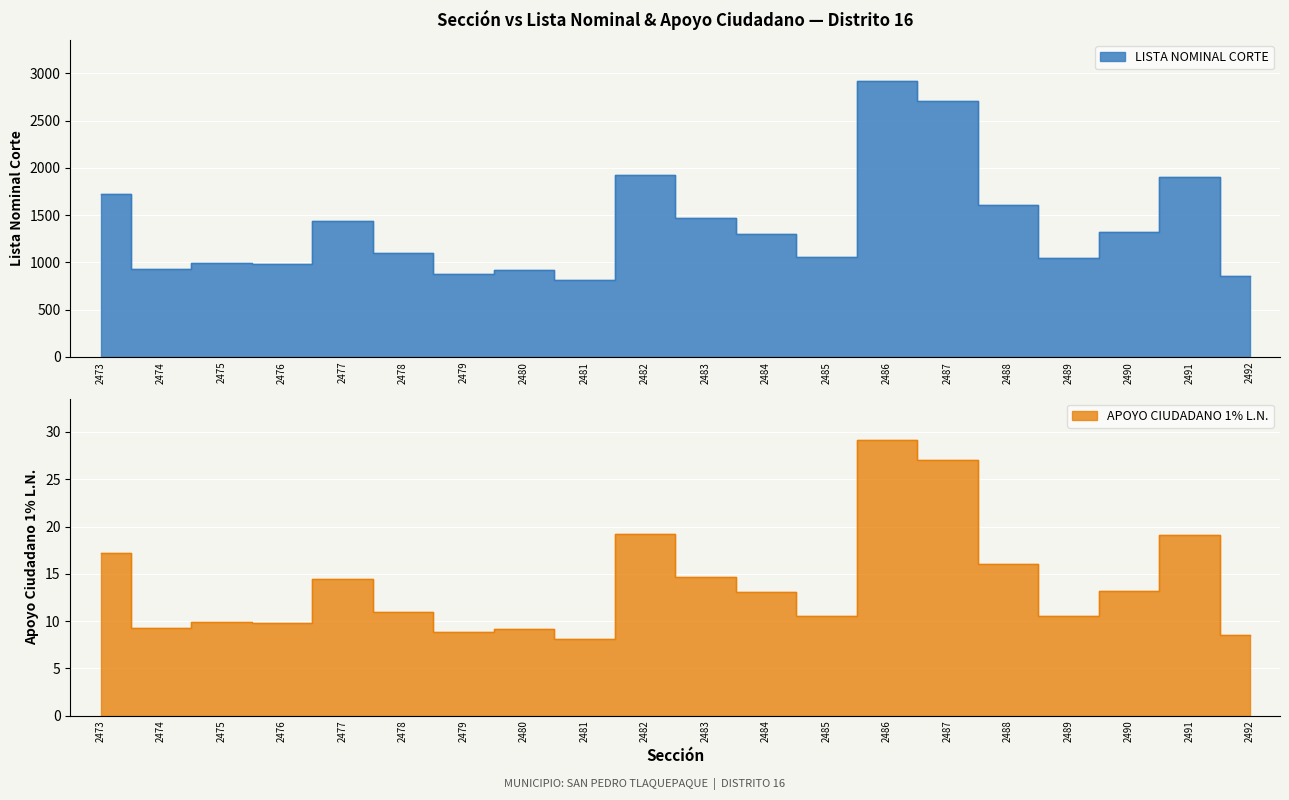

Reading left to right, extract all data points from this chart.

LISTA NOMINAL CORTE: 1724.0	925.0	991.0	983.0	1440.0	1099.0	881.0	918.0	810.0	1922.0	1467.0	1305.0	1053.0	2914.0	2704.0	1607.0	1050.0	1318.0	1906.0	852.0
APOYO CIUDADANO 1% L.N.: 17.2	9.2	9.9	9.8	14.4	11.0	8.8	9.2	8.1	19.2	14.7	13.1	10.5	29.1	27.0	16.1	10.5	13.2	19.1	8.5